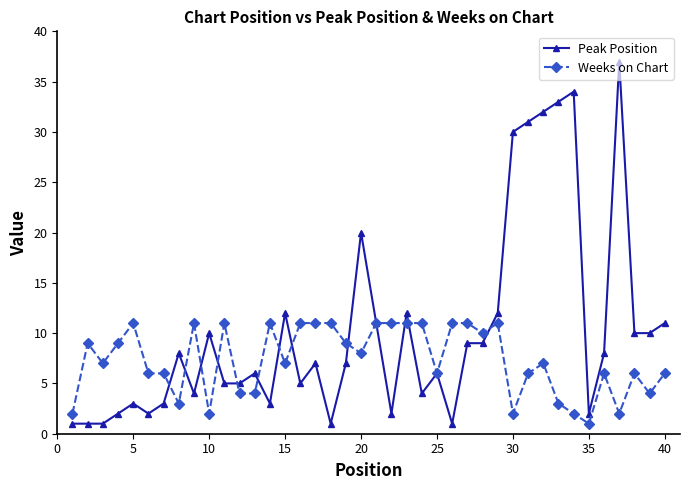

What is the difference between the maximum and minimum values in the Weeks on Chart series?

10